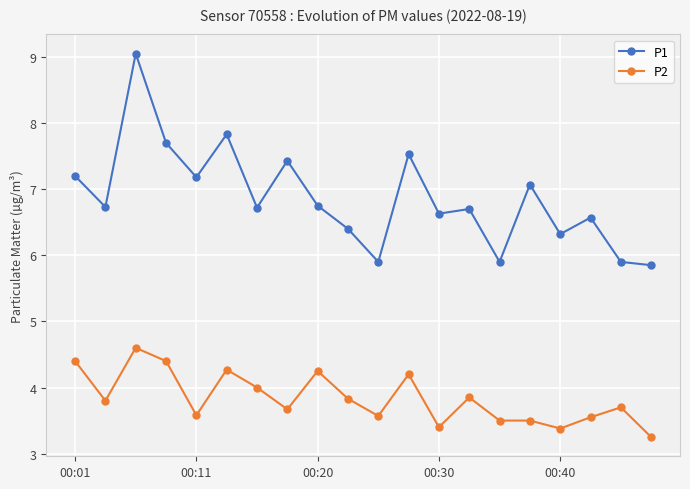

What are all the series names shown in the legend?

P1, P2